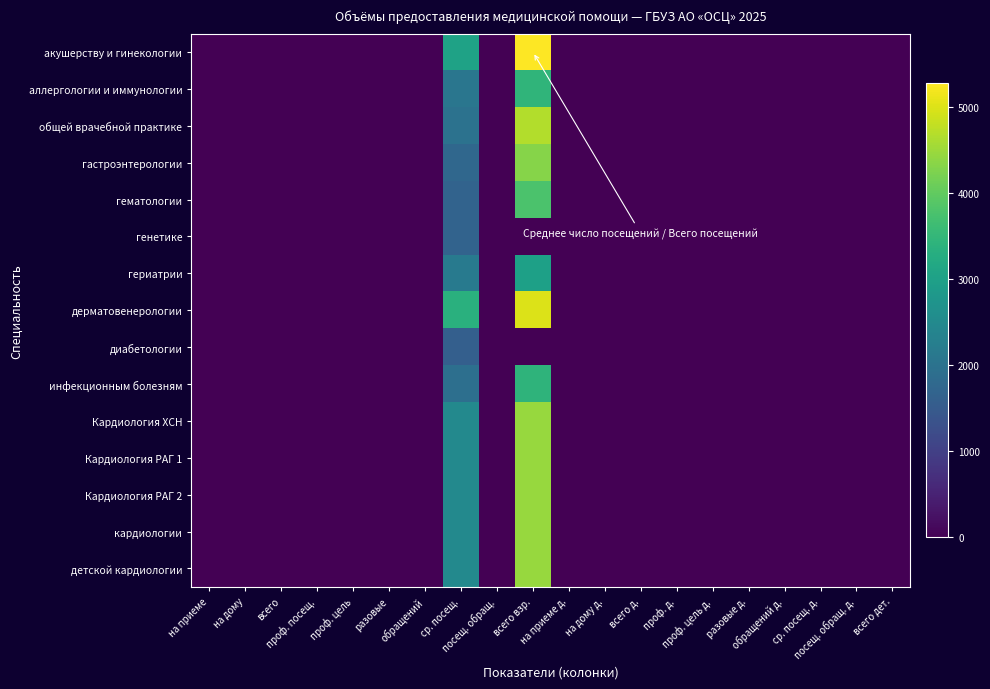

At which category is the sum across all series the highest?

всего взр.